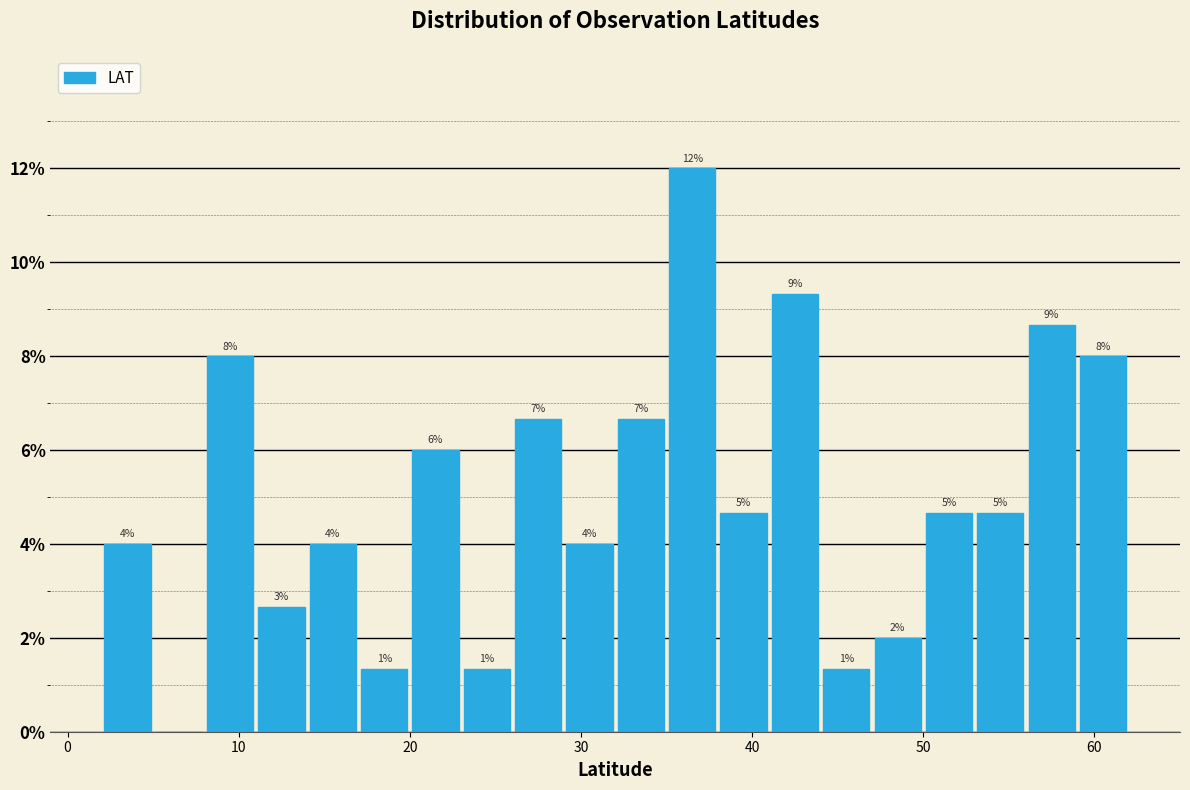

Around what value on the x-axis is the tallest bar? Give the approximate position of its centre, as read against the axis.

37